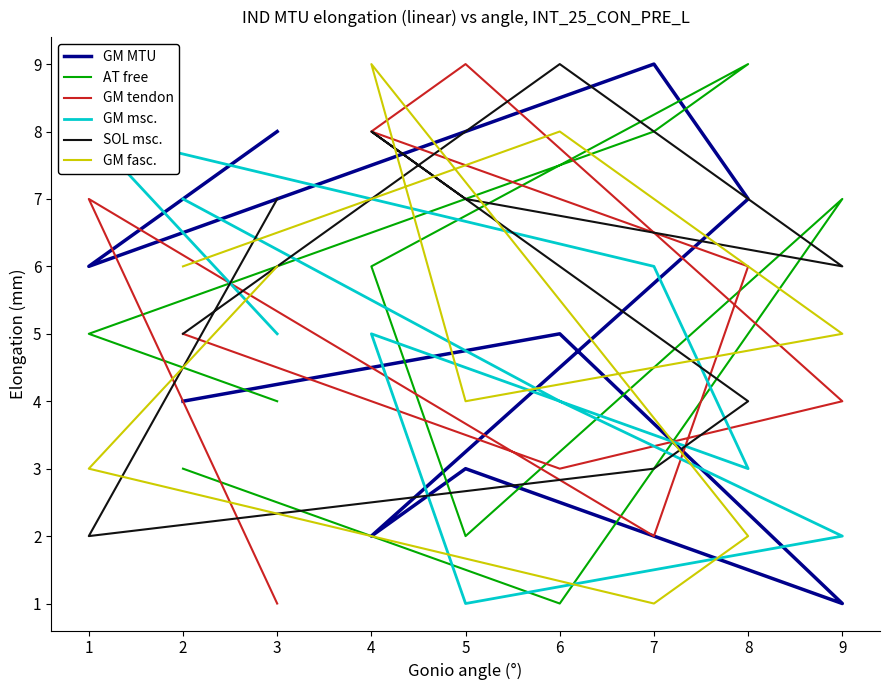

True or false: GM fasc. and GM msc. intersect in this chart.

True